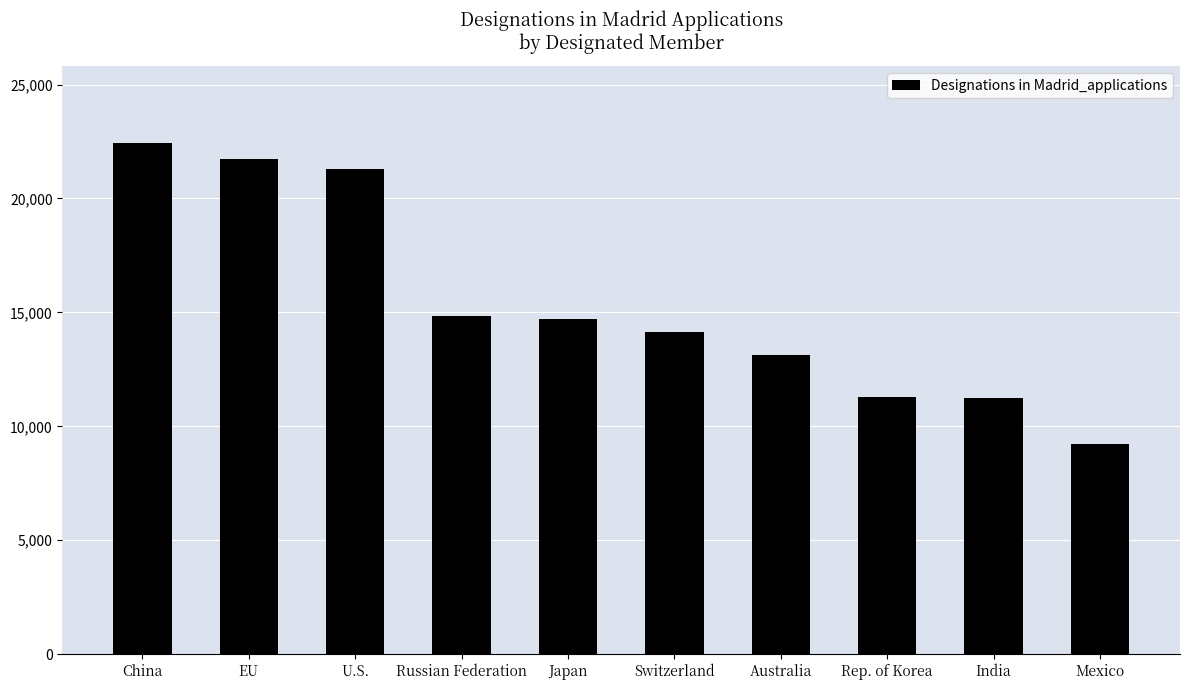

True or false: the data shows 4639 at China.

False